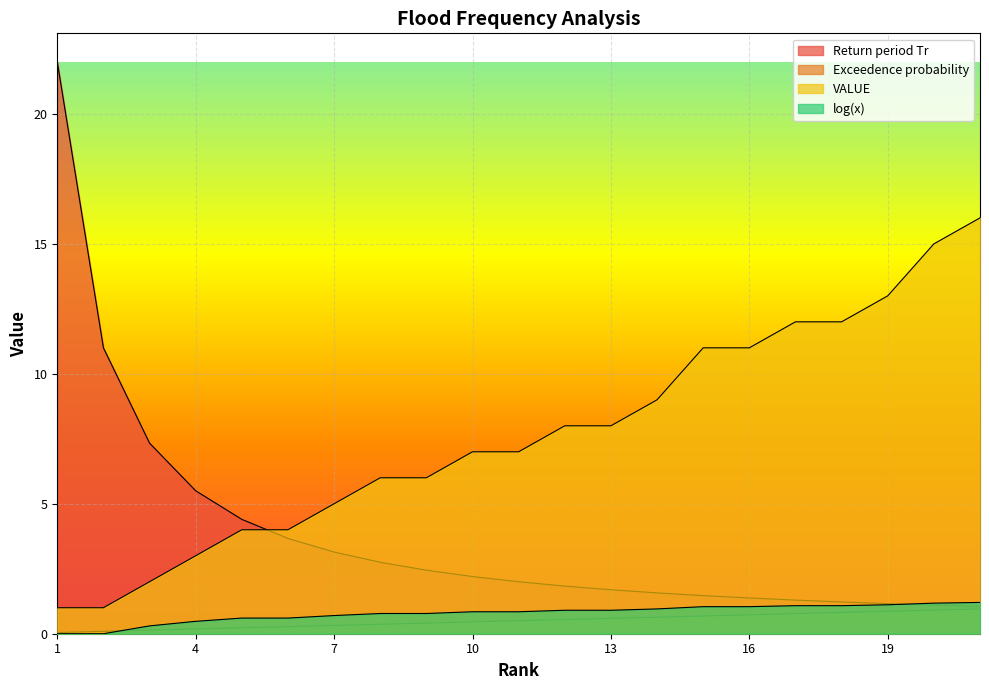

What is the sum of all log(x) values?

16.4